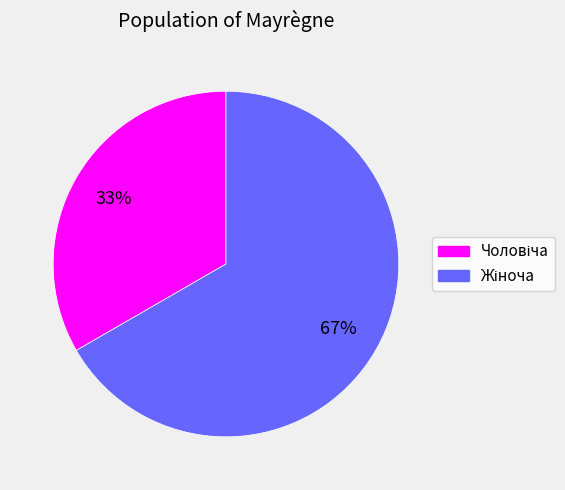

To the nearest percent, what portion does Чоловіча represent?

33%